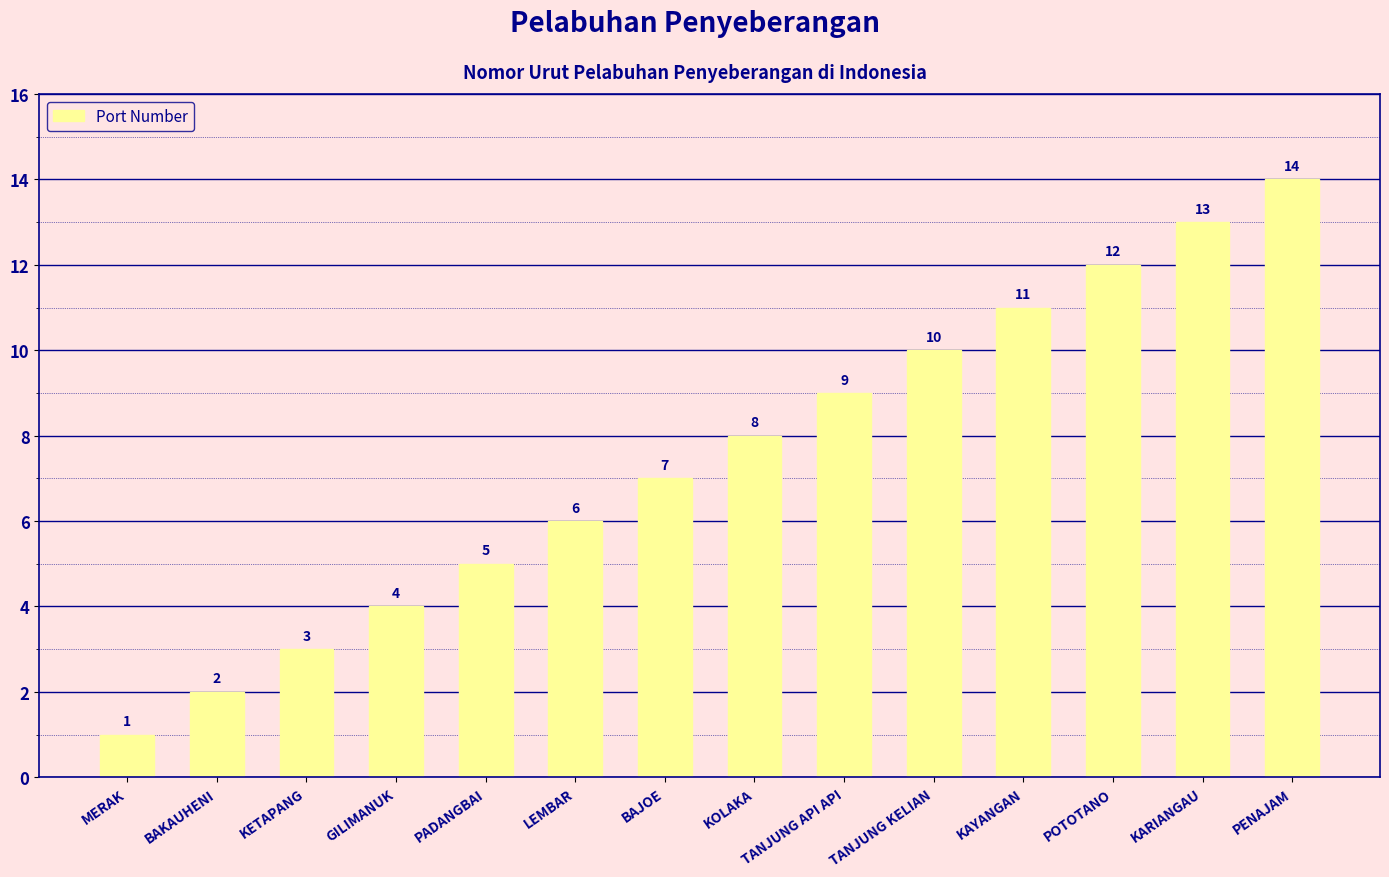

Reading left to right, what are all the values shown in this chart?

MERAK=1	BAKAUHENI=2	KETAPANG=3	GILIMANUK=4	PADANGBAI=5	LEMBAR=6	BAJOE=7	KOLAKA=8	TANJUNG API API=9	TANJUNG KELIAN=10	KAYANGAN=11	POTOTANO=12	KARIANGAU=13	PENAJAM=14